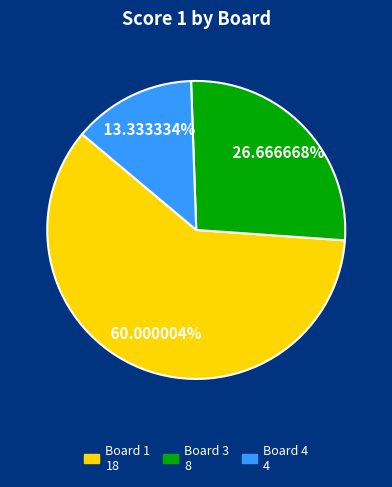

To the nearest percent, what is the difference between the largest and smallest slice percentages?

47%